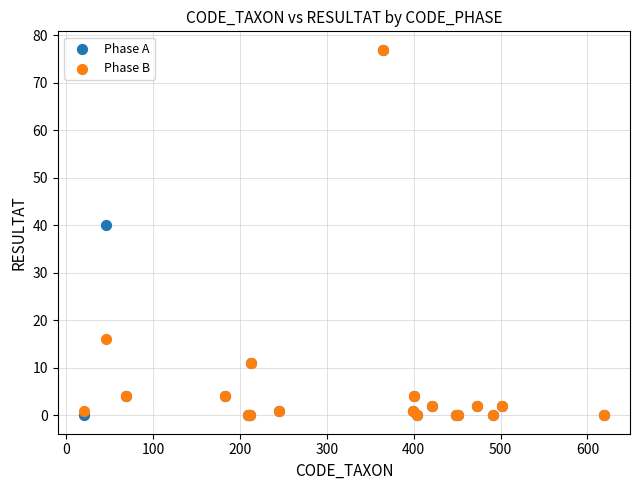

In the Phase B series, what Y value is closest to 38?

16